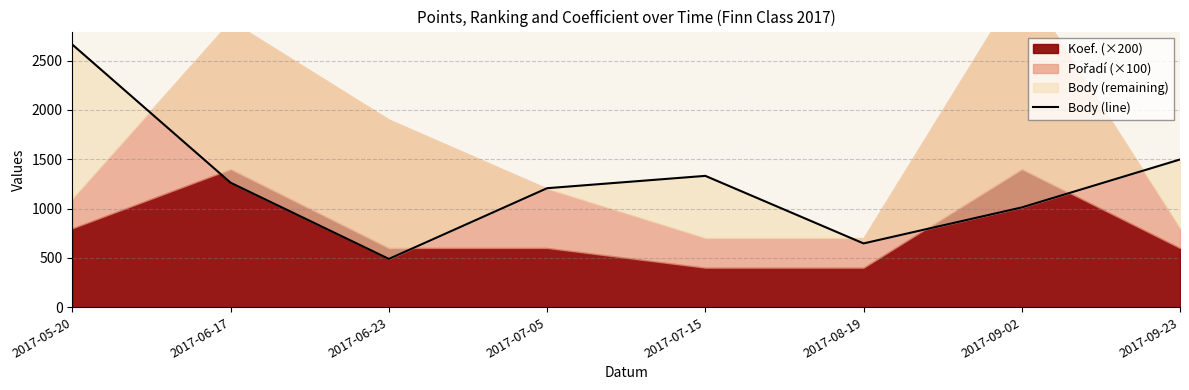

Reading right to left, list all the values displayed in this chart.

1497	1011	646	1331	1206	489	1261	2661